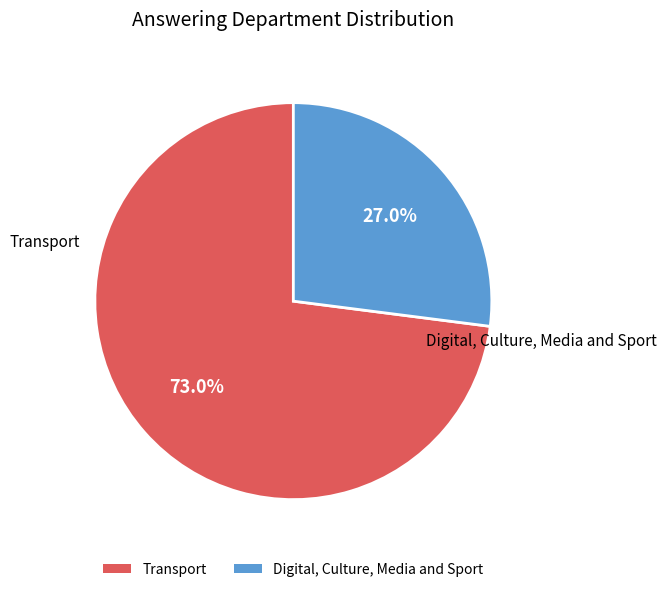

True or false: Transport accounts for 73% of the total.

True